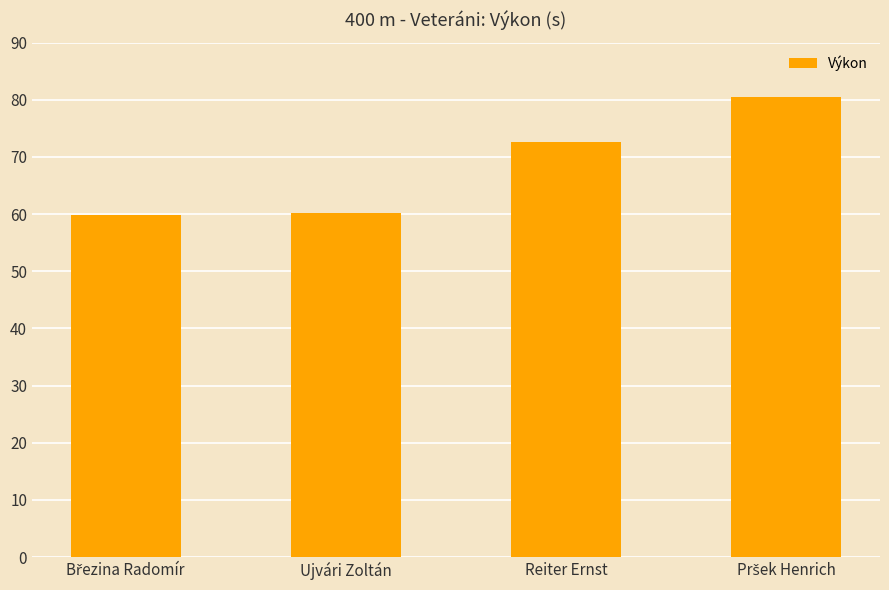

What is the label of the 2nd bar from the left?

Ujvári Zoltán